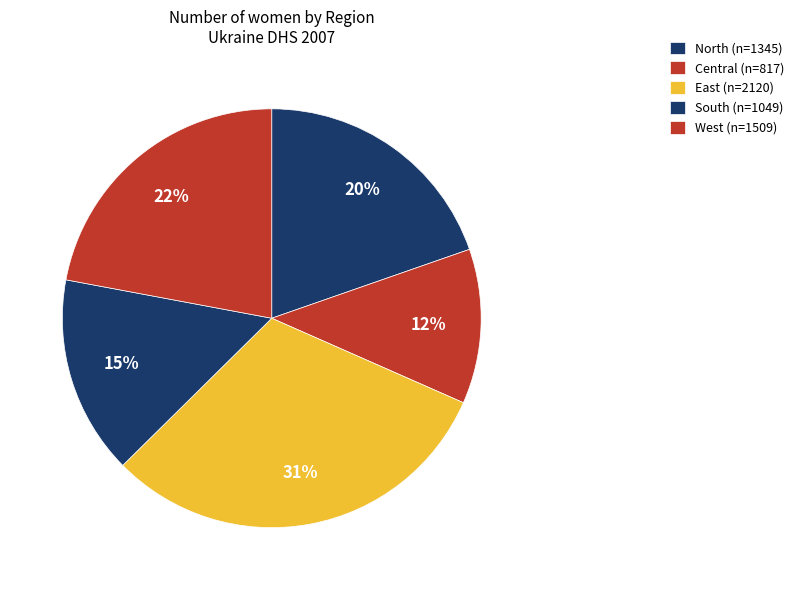

To the nearest percent, what is the average slice percentage?

20%